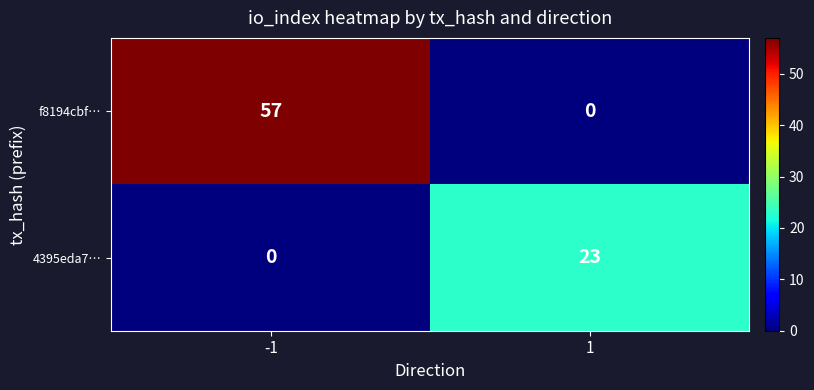

List the series in order of their peak value, highest first.

f8194cbf…, 4395eda7…